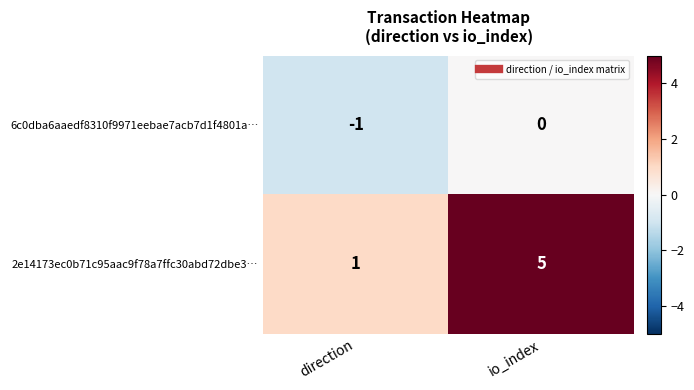

Which series has the largest range (max minus min)?

2e14173ec0b71c95aac9f78a7ffc30abd72dbe3…